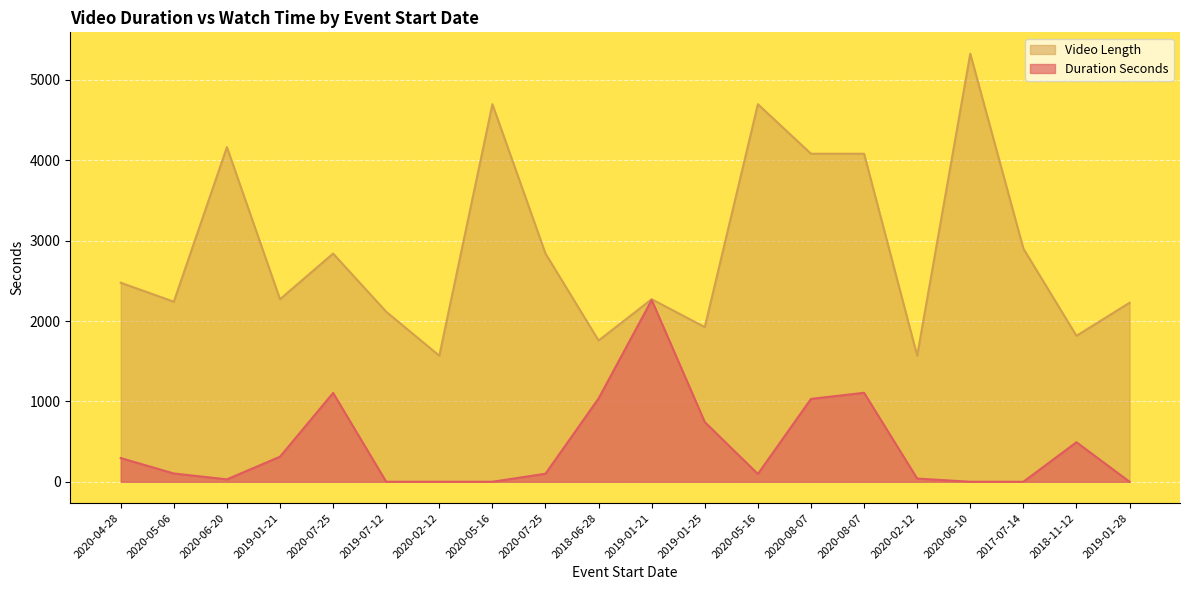

Reading left to right, transcribe all the data shown in this chart.

Duration Seconds: 295	103	30	312	1105	0	0	0	100	1037	2261	743	97	1031	1107	40	0	0	492	0
Video Length: 2476	2240	4163	2271	2839	2115	1568	4697	2839	1757	2271	1924	4697	4081	4081	1568	5325	2901	1816	2227